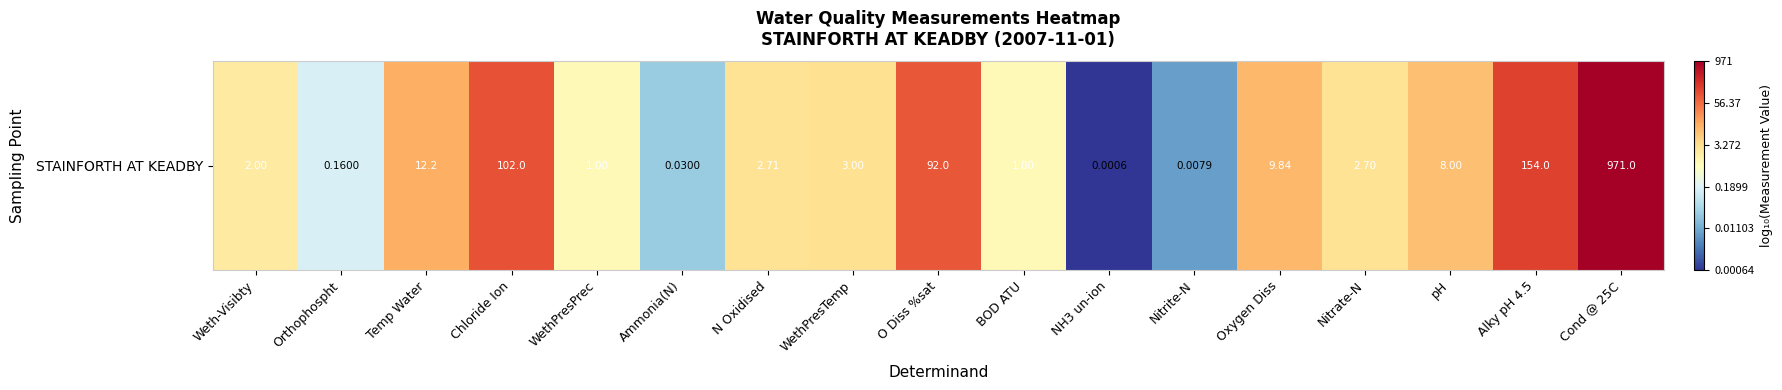

Is it true that the value at Nitrate-N is 0.4?

True